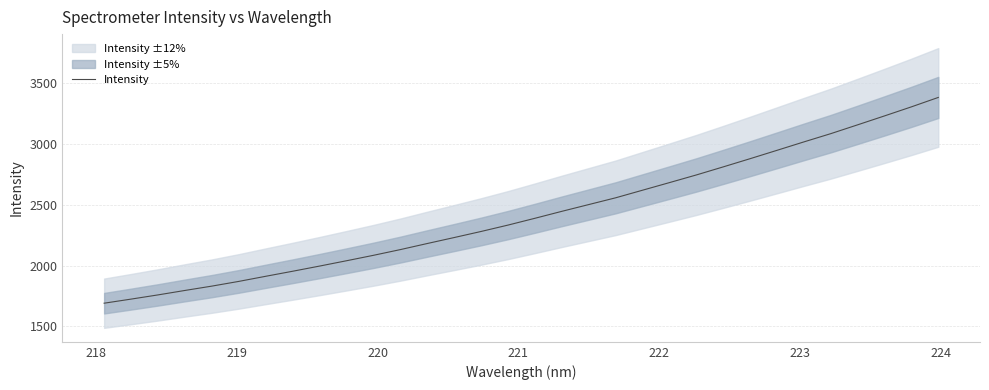

True or false: the data has more than 0 interior local peaks.

False